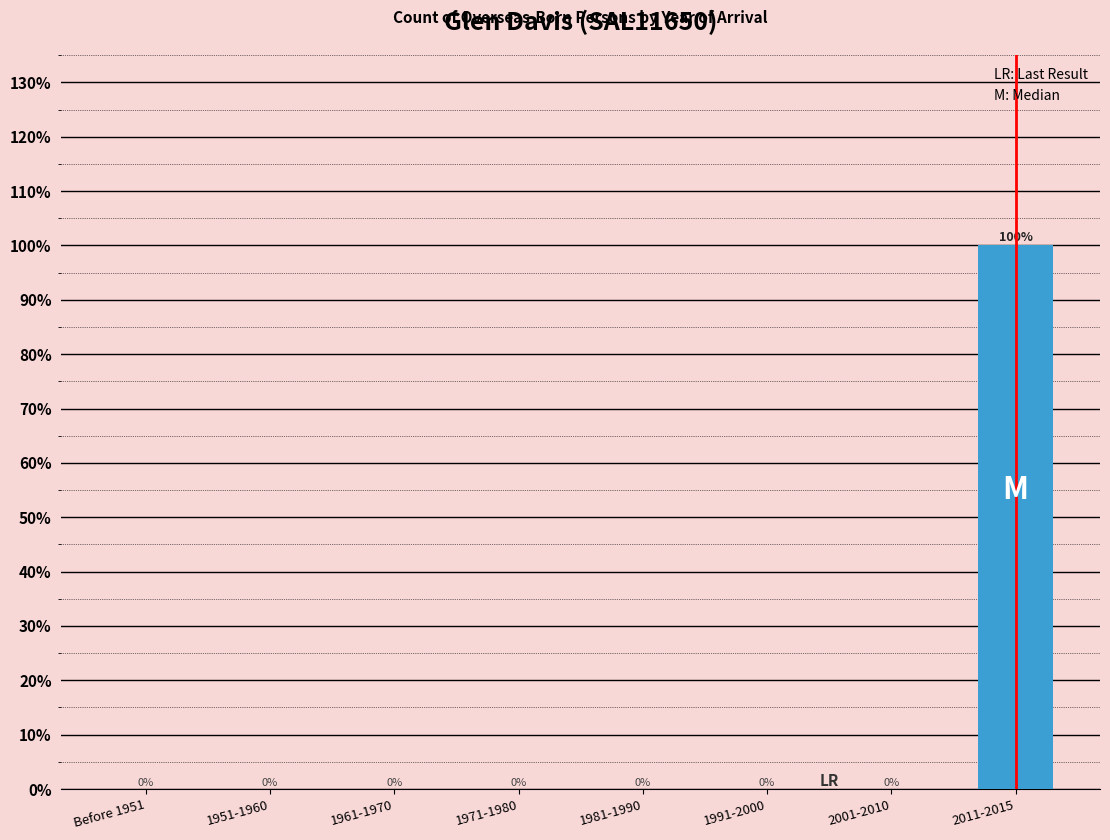

Reading left to right, extract all data points from this chart.

Before 1951=0	1951-1960=0	1961-1970=0	1971-1980=0	1981-1990=0	1991-2000=0	2001-2010=0	2011-2015=100